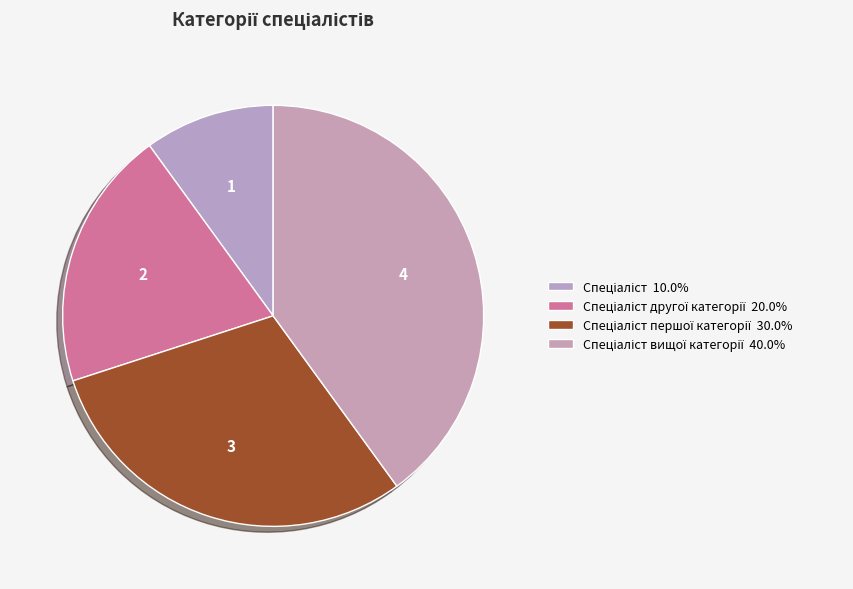

Count the number of slices in the pie.

4